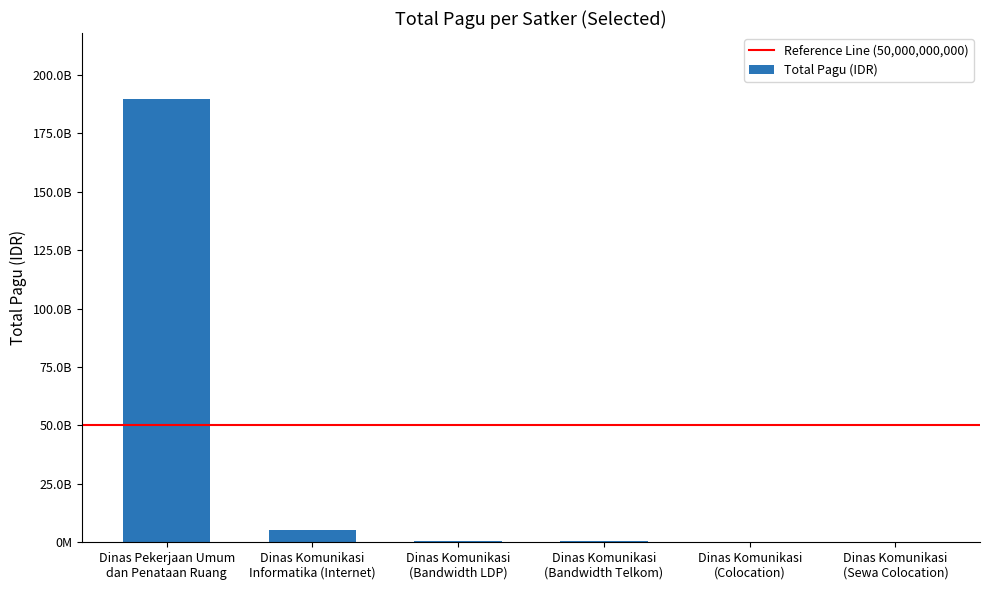

Are the bars horizontal?

No